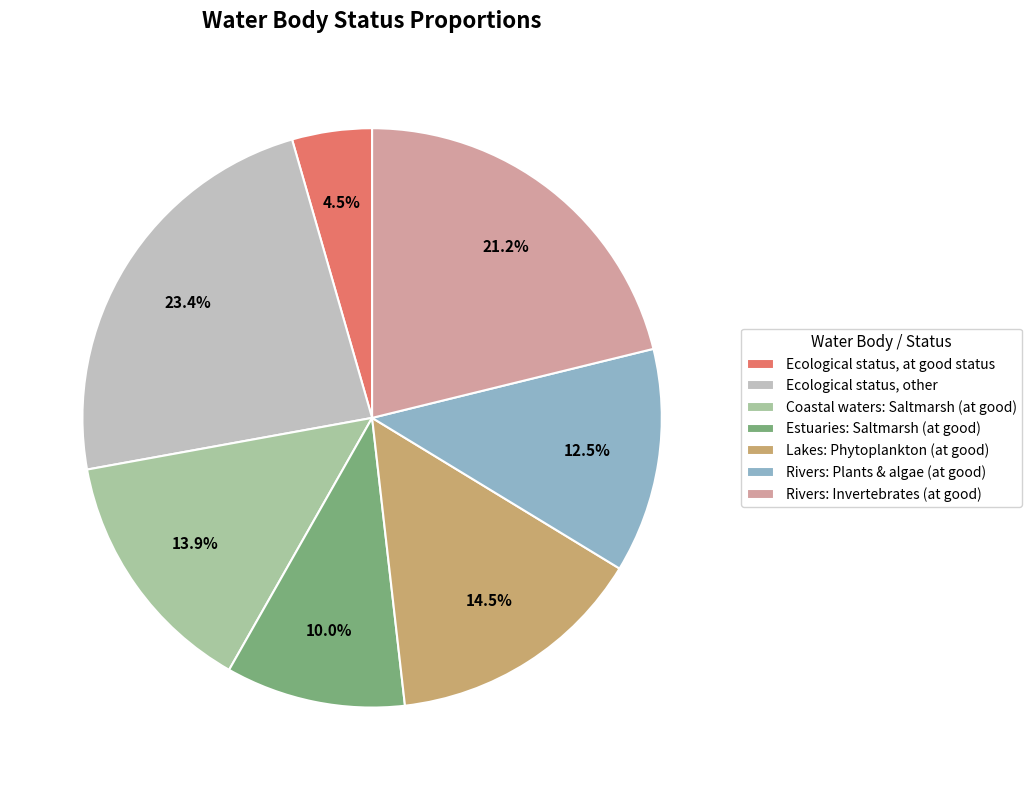

Combined, do Ecological status, other and Rivers: Invertebrates (at good) account for over 50%?

No